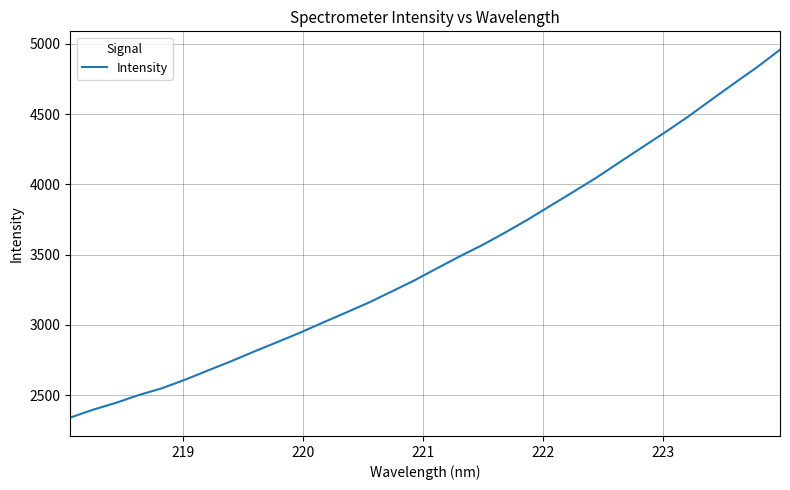

What is the minimum value shown in the chart?

2341.1